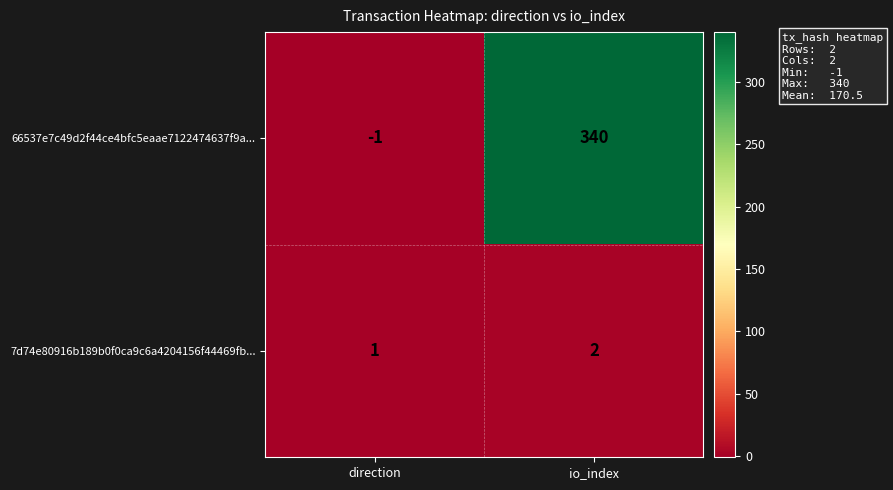

What is the smallest value displayed?

-1